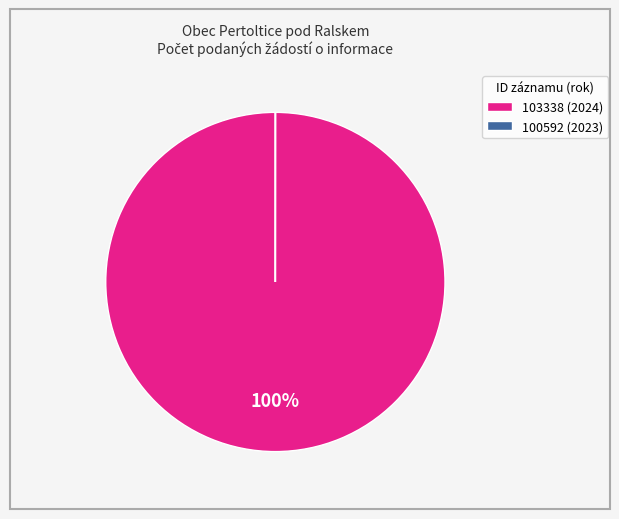

Which slice is the largest?

103338 (2024)